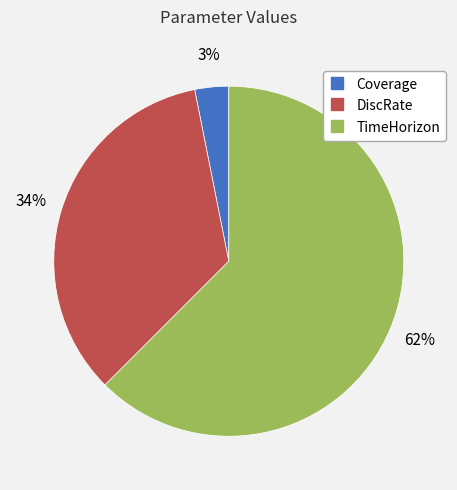

Which has a higher value, DiscRate or TimeHorizon?

TimeHorizon